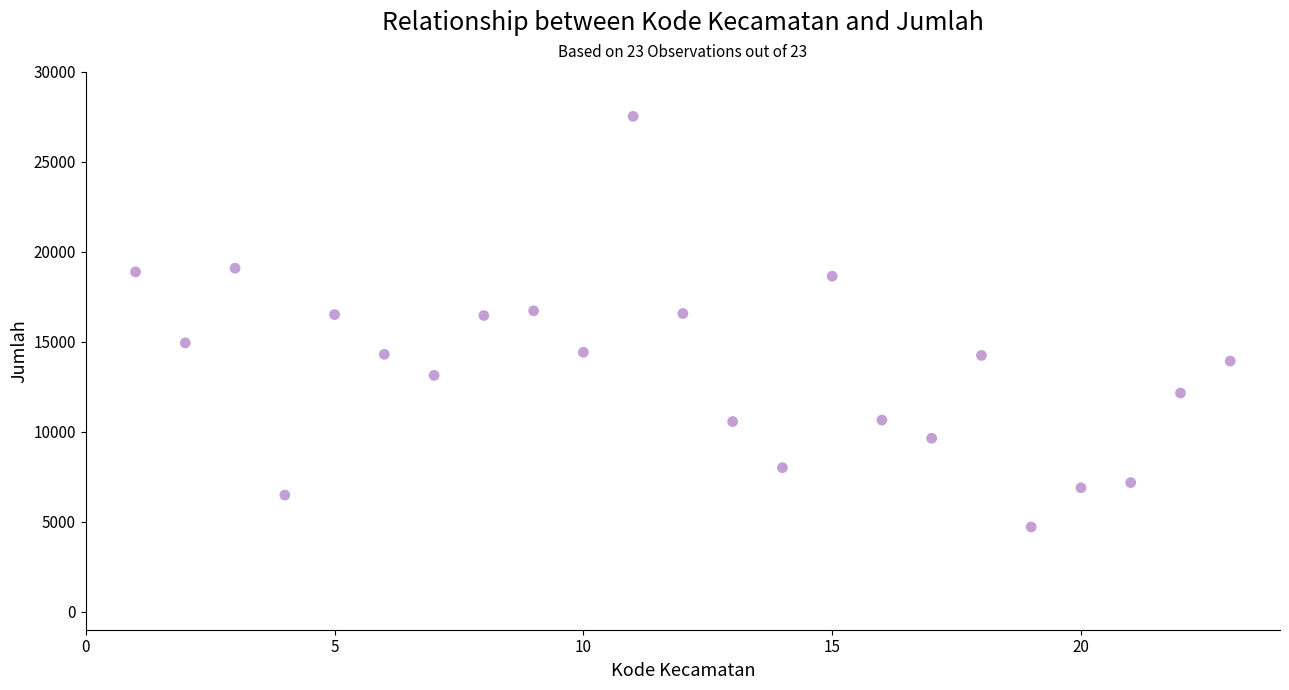

What is the range of Y values (max minus min)?

22809